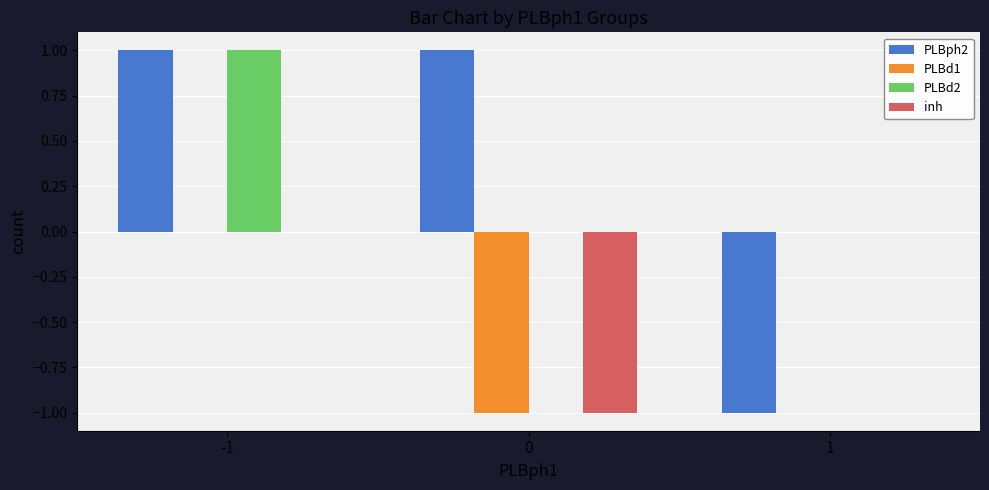

Reading left to right, list all the values displayed in this chart.

PLBph2: -1=1	0=1	1=-1
PLBd1: -1=0	0=-1	1=0
PLBd2: -1=1	0=0	1=0
inh: -1=0	0=-1	1=0